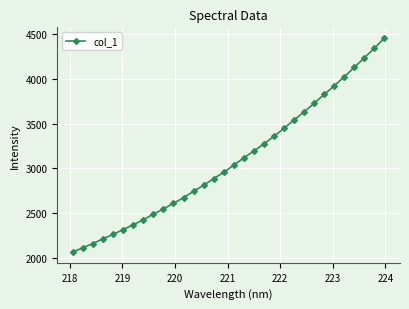

What is the difference between the maximum and second lowest values?

2344.6